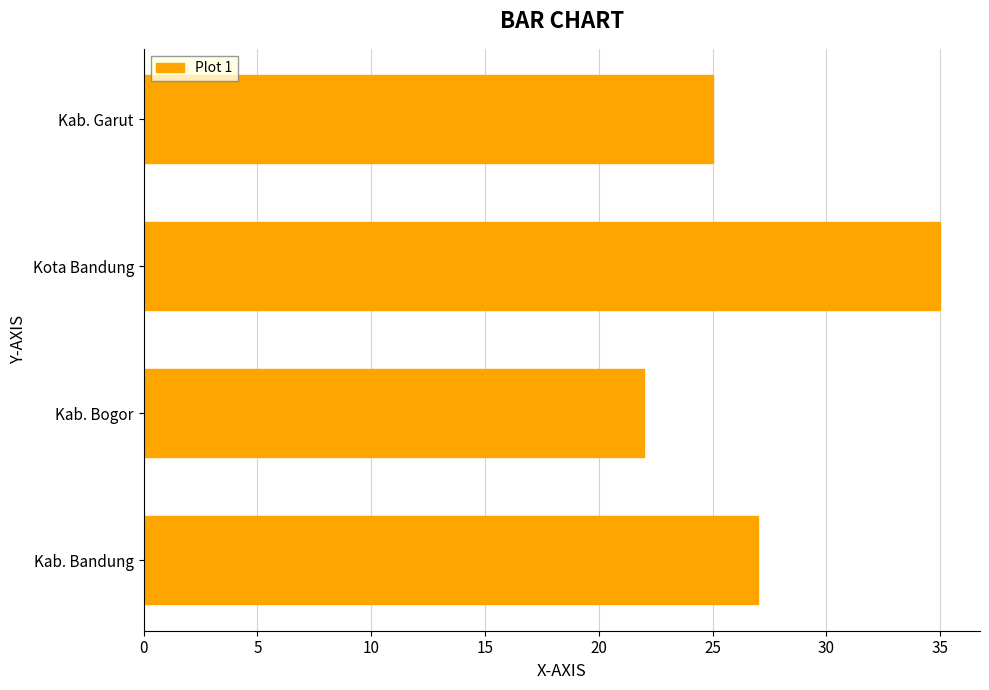

The value at Kab. Garut is 41. True or false?

False